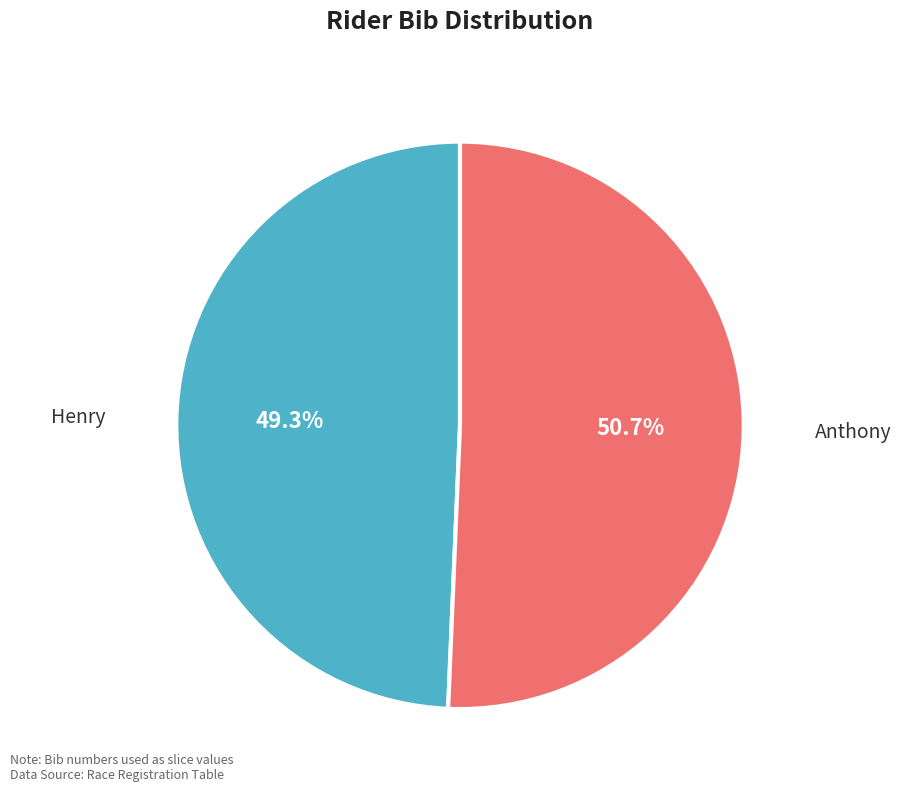

What is the smallest slice in the pie chart?

Henry